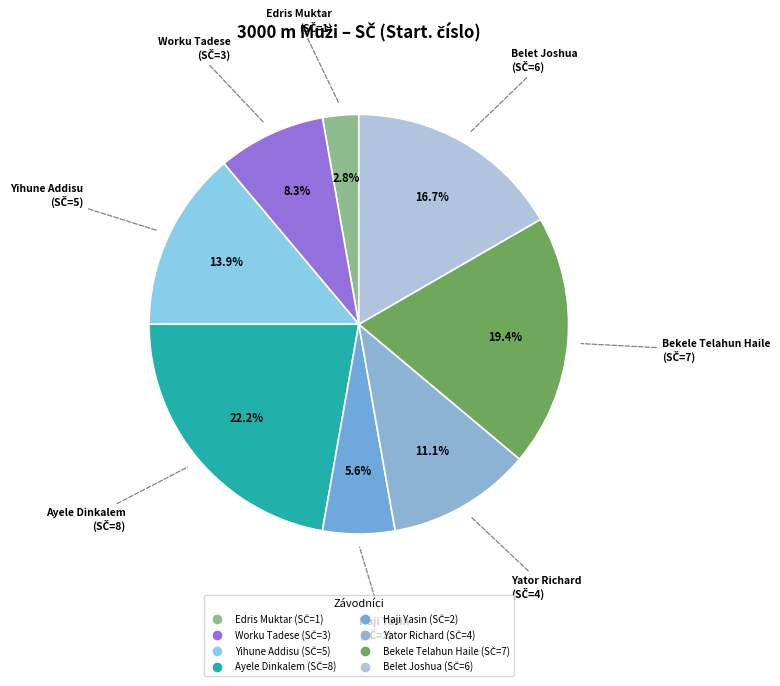

To the nearest percent, what is the difference between the Bekele Telahun Haile and Edris Muktar slice percentages?

17%